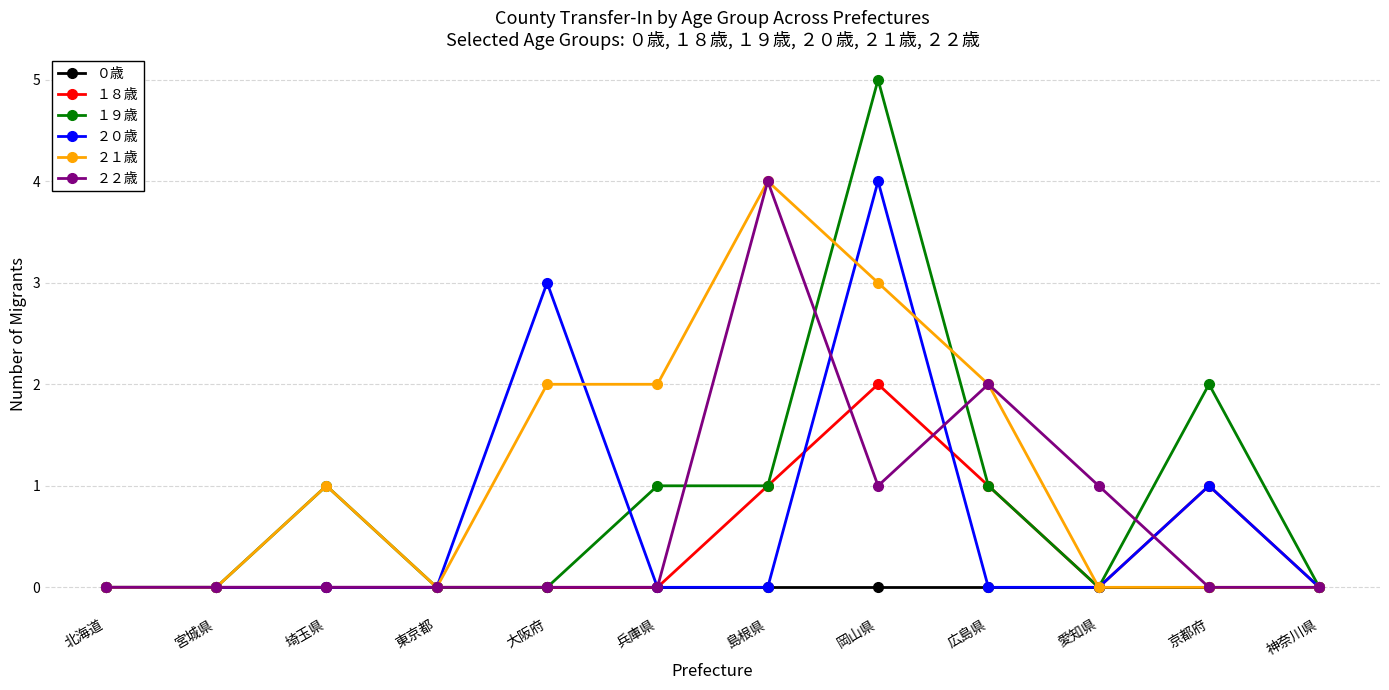

Which series has the largest total across all categories?

２１歳